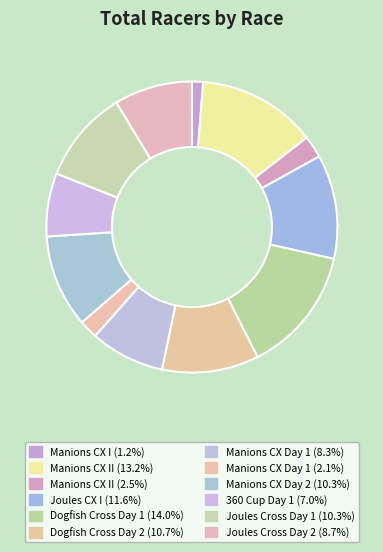

Count the number of slices in the pie.

12